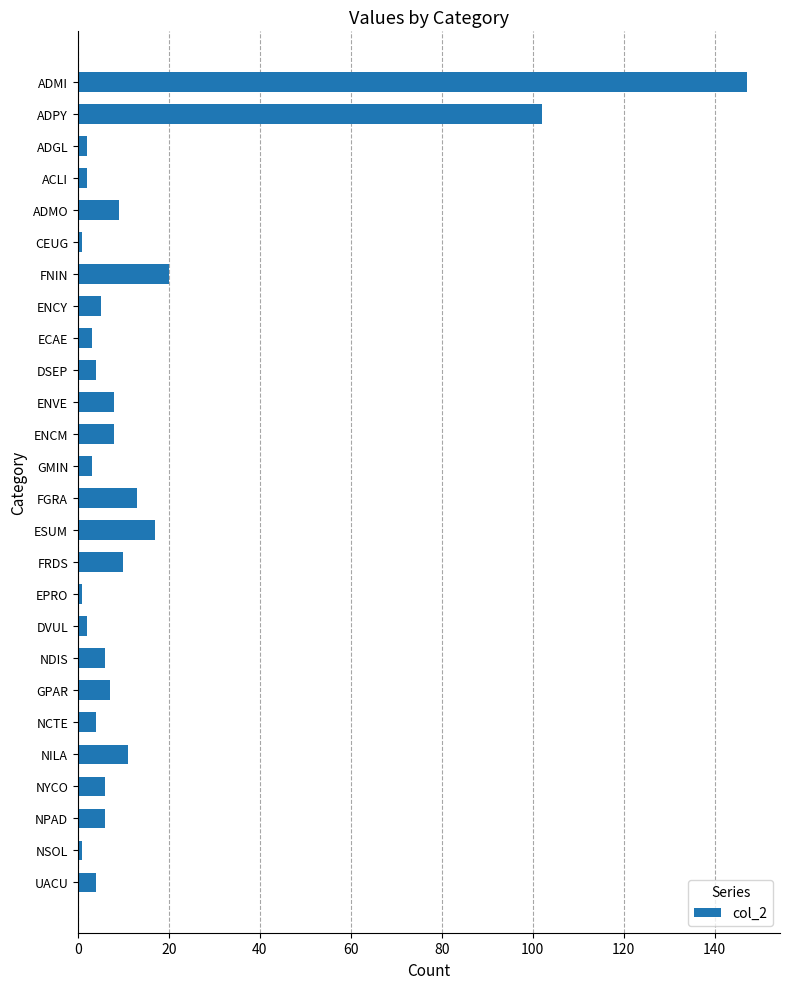

Between NILA and ACLI, which is larger?

NILA